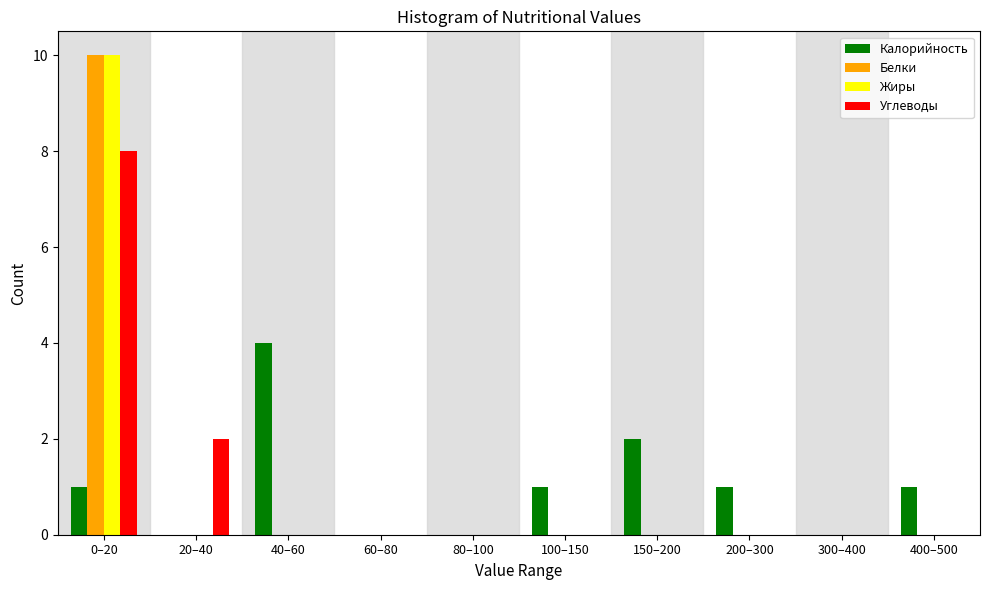

The Калорийность series shows 0 at 80–100. True or false?

True